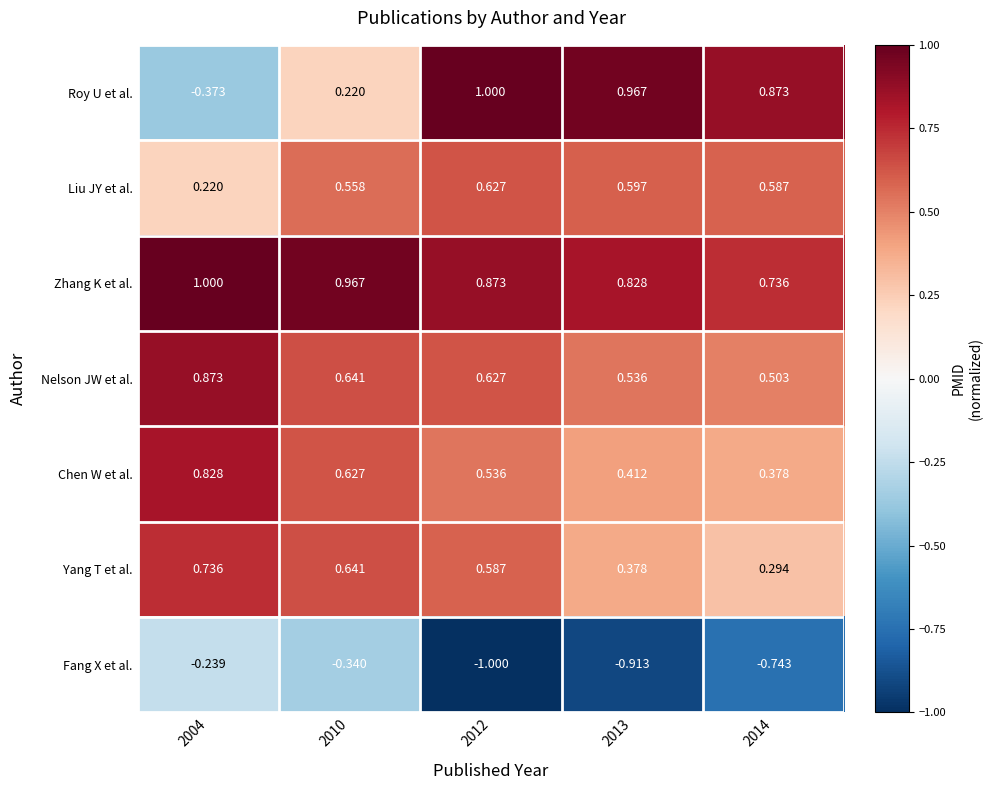

Between 2010 and 2012, which series saw the biggest shift?

Roy U et al.